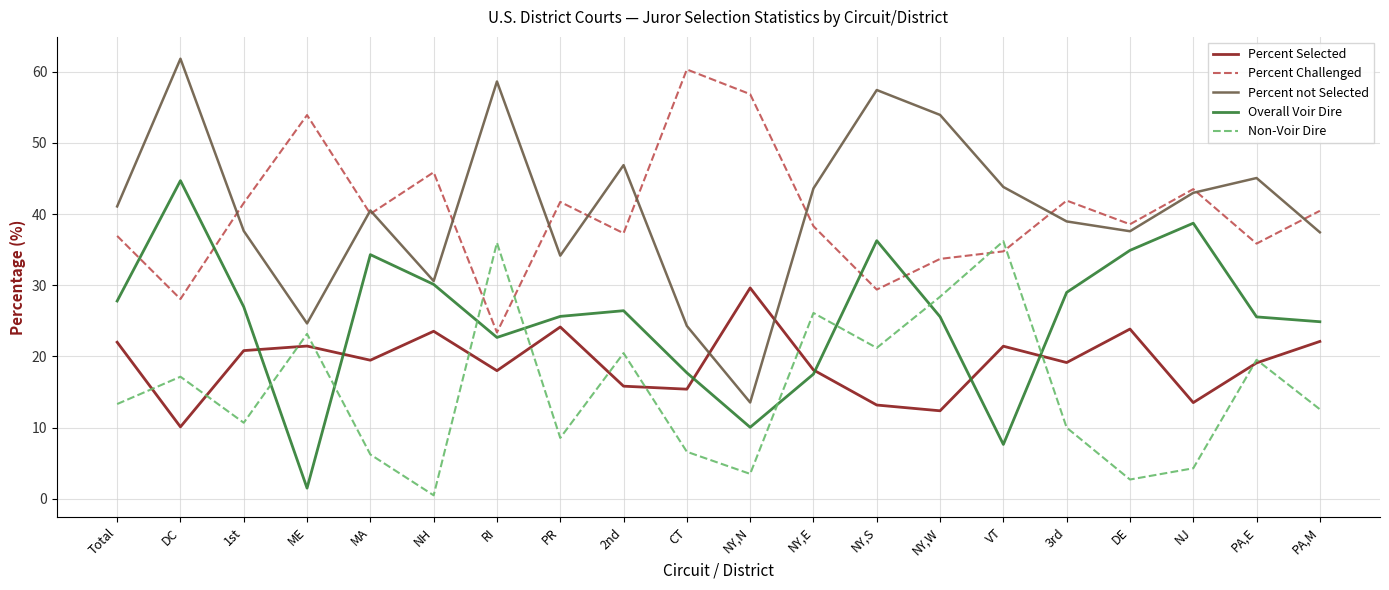

What is the total value across all series at 2nd?

146.9